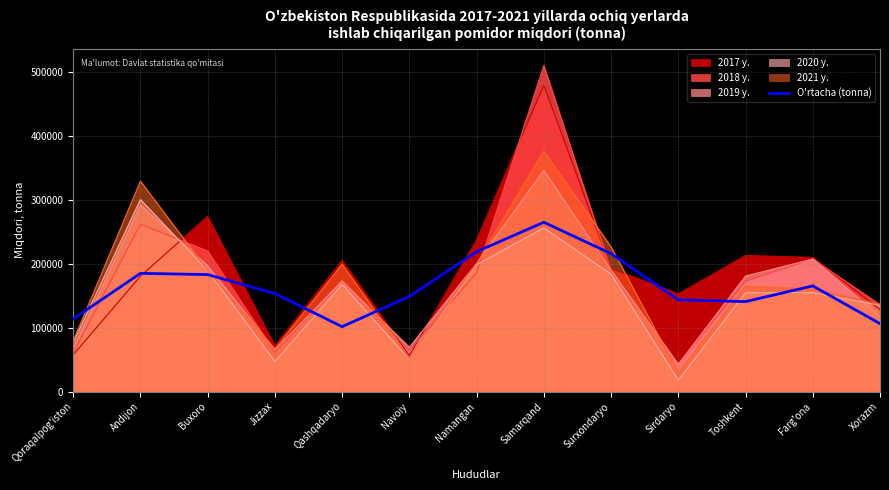

Approximately how many times larger is the value at Andijon compared to Jizzax?

1.2